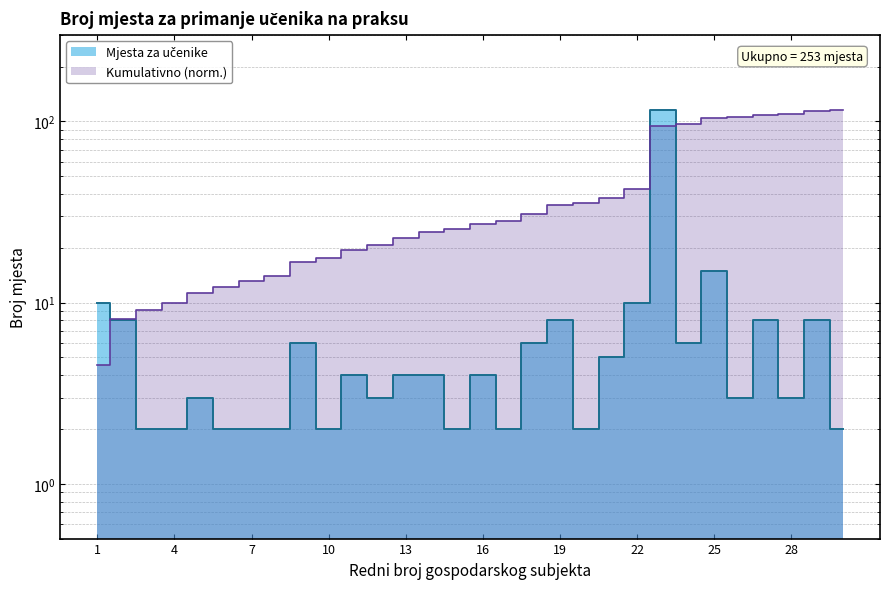

What is the difference between the maximum and minimum values?

113